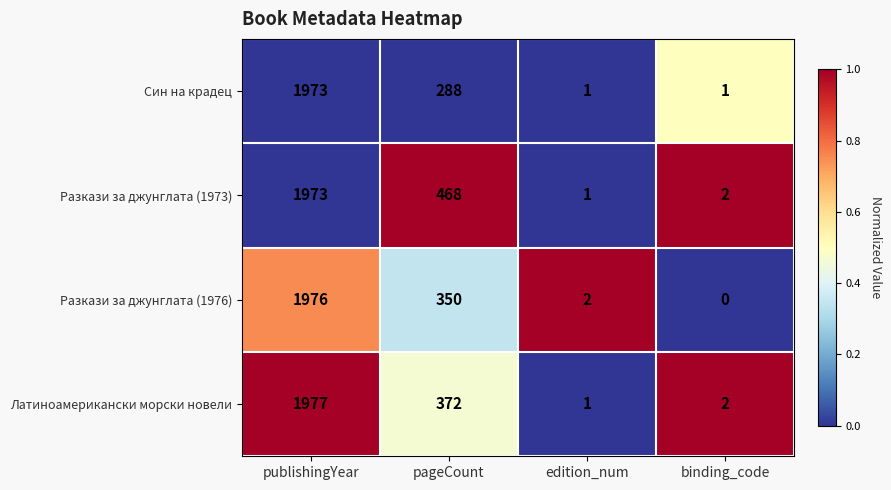

What is the difference between the highest and lowest values at edition_num?

1